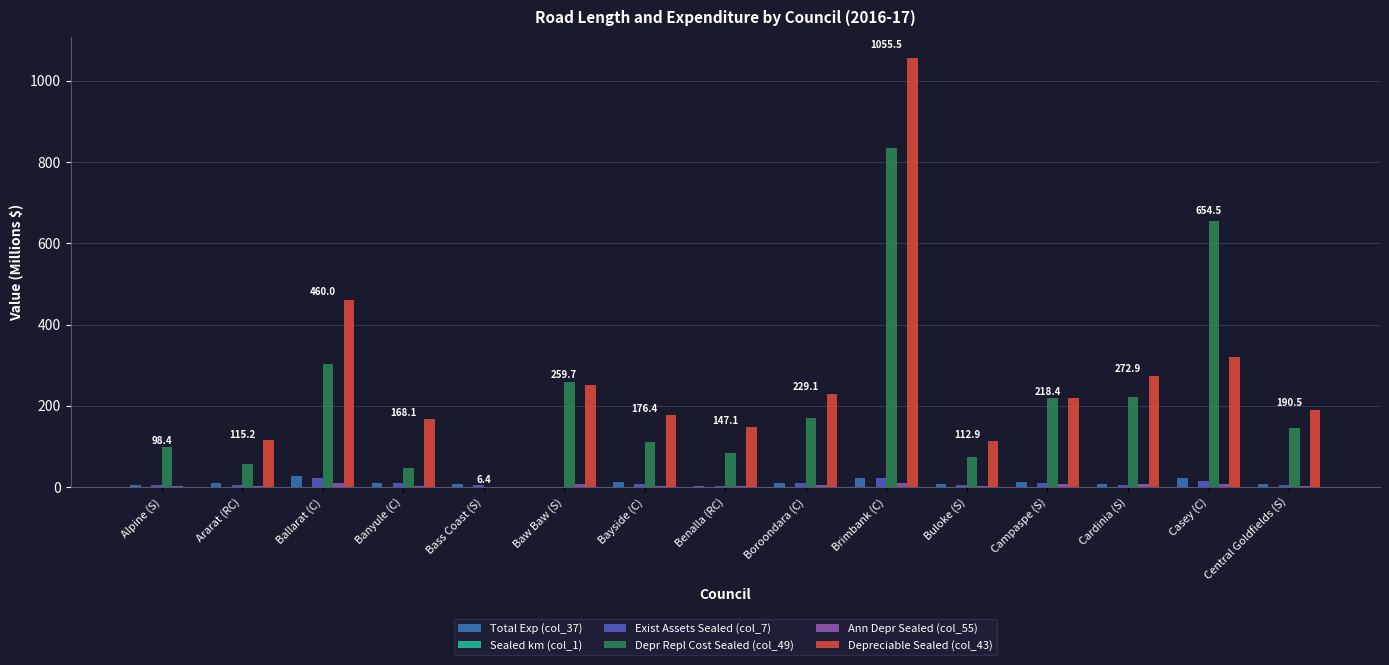

Is the value of Depr Repl Cost Sealed (col_49) at Brimbank (C) greater than the value of Depreciable Sealed (col_43) at Ballarat (C)?

Yes